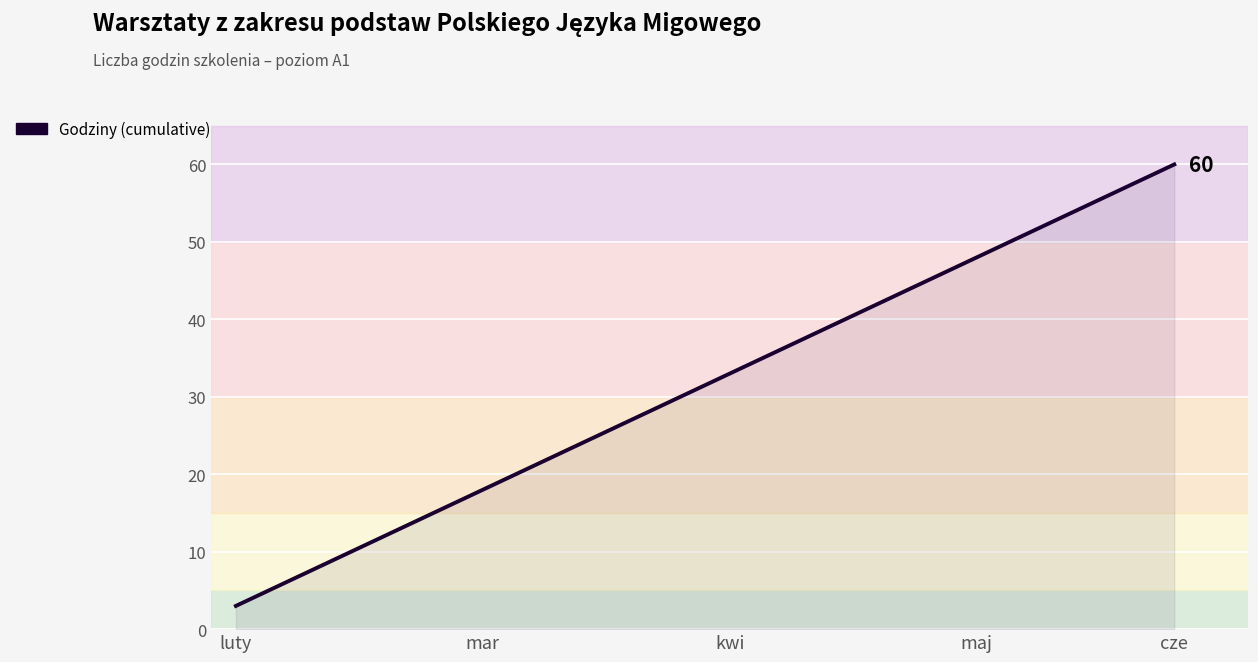

What is the minimum value shown in the chart?

3